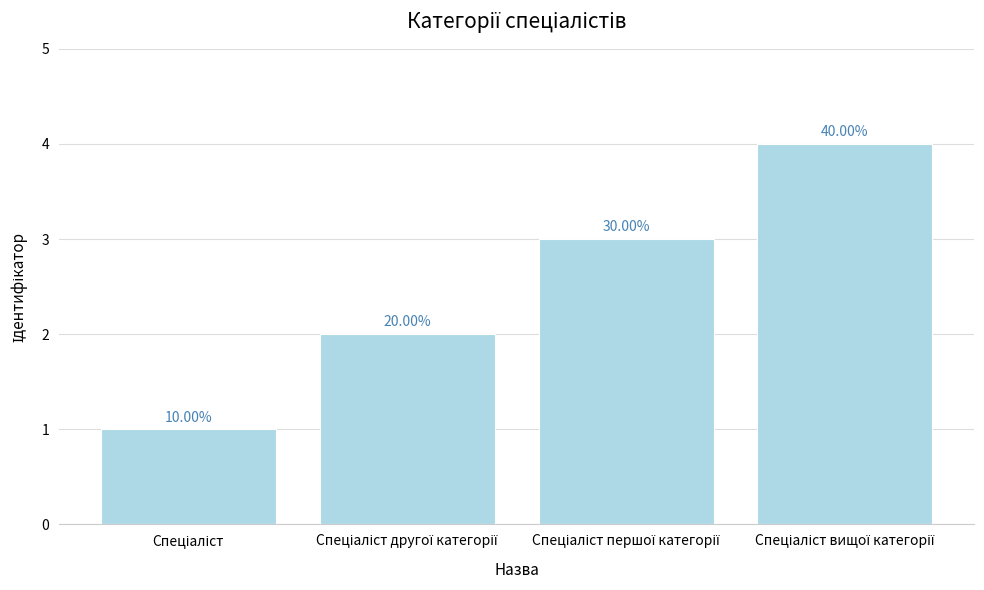

How many bars are there in total?

4